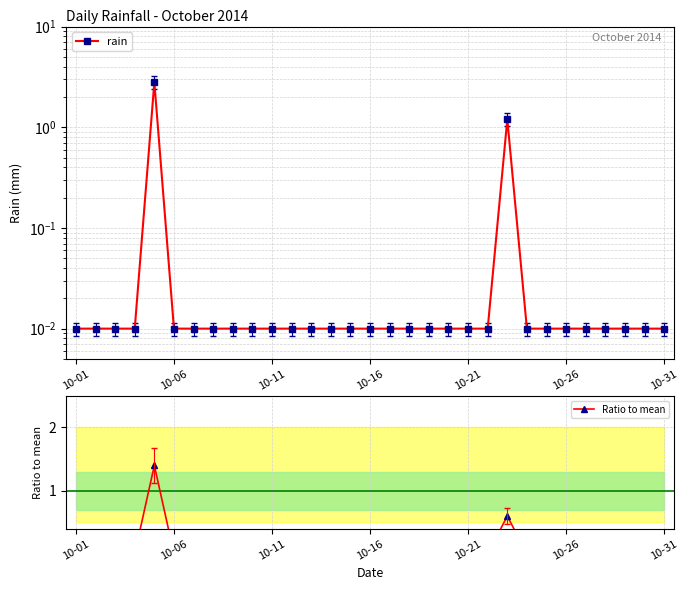

List the series in order of their peak value, lowest first.

Ratio to mean, rain